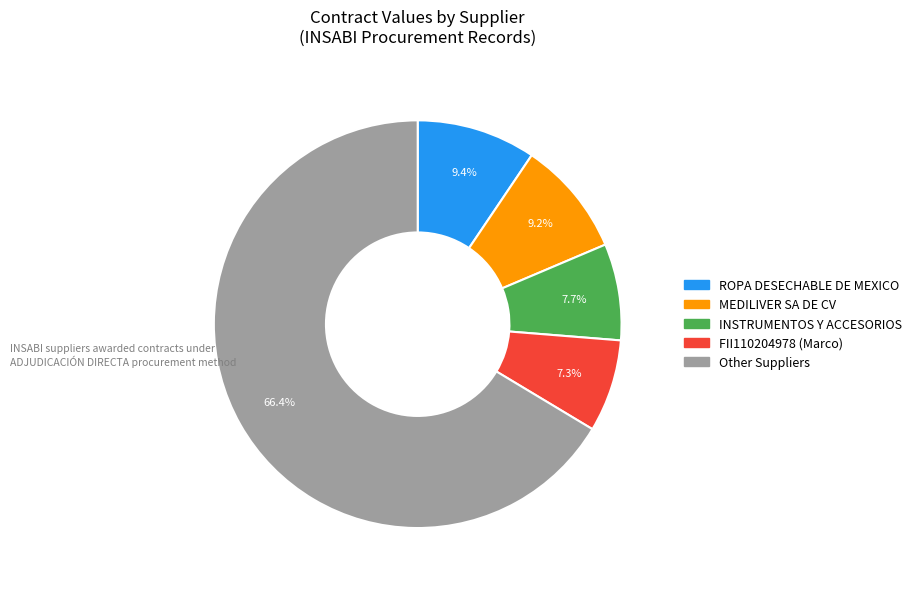

Is there any slice that represents more than half of the pie?

Yes